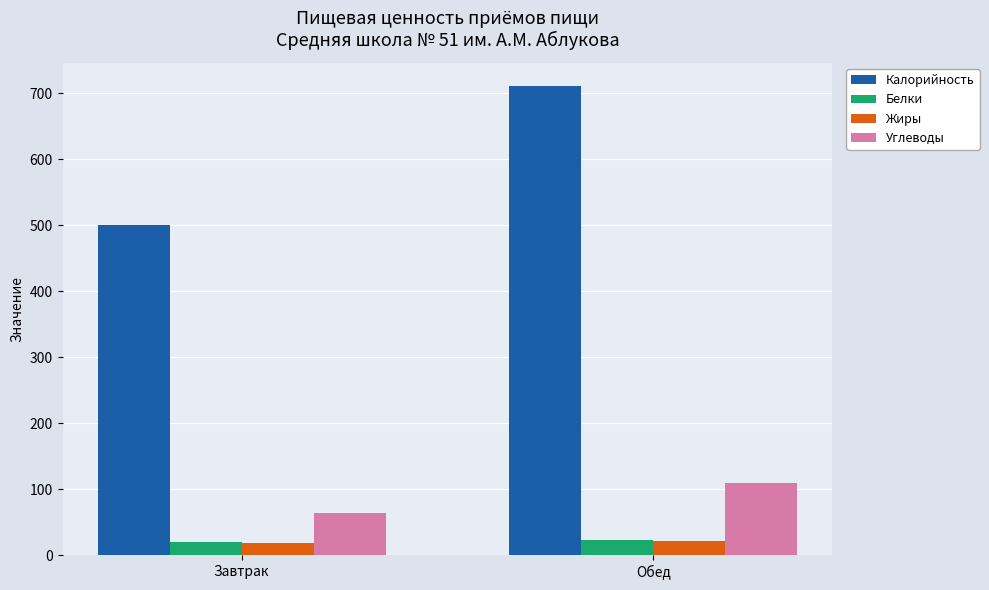

What is the difference between the highest and lowest values at Завтрак?

480.8